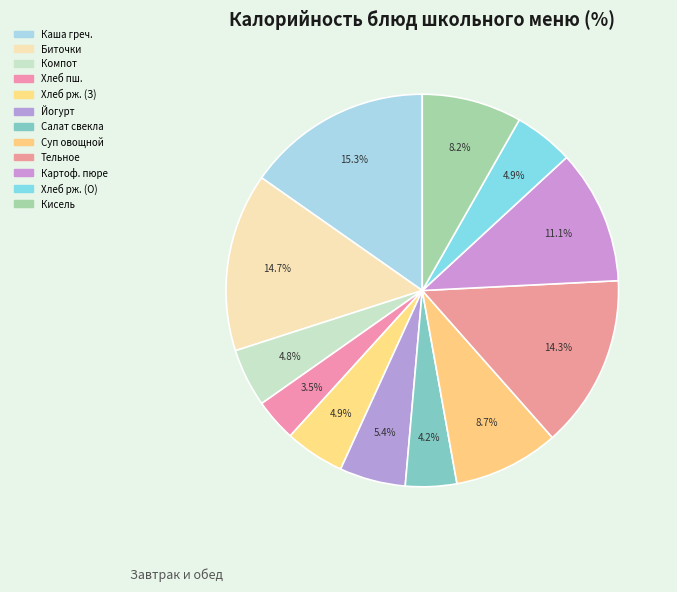

Count the number of slices in the pie.

12